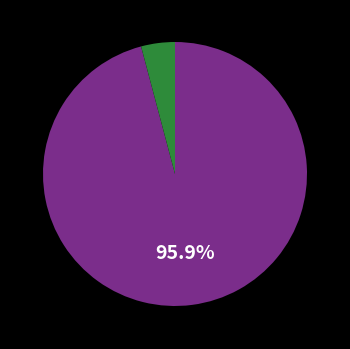

Is there a majority slice in this chart?

Yes